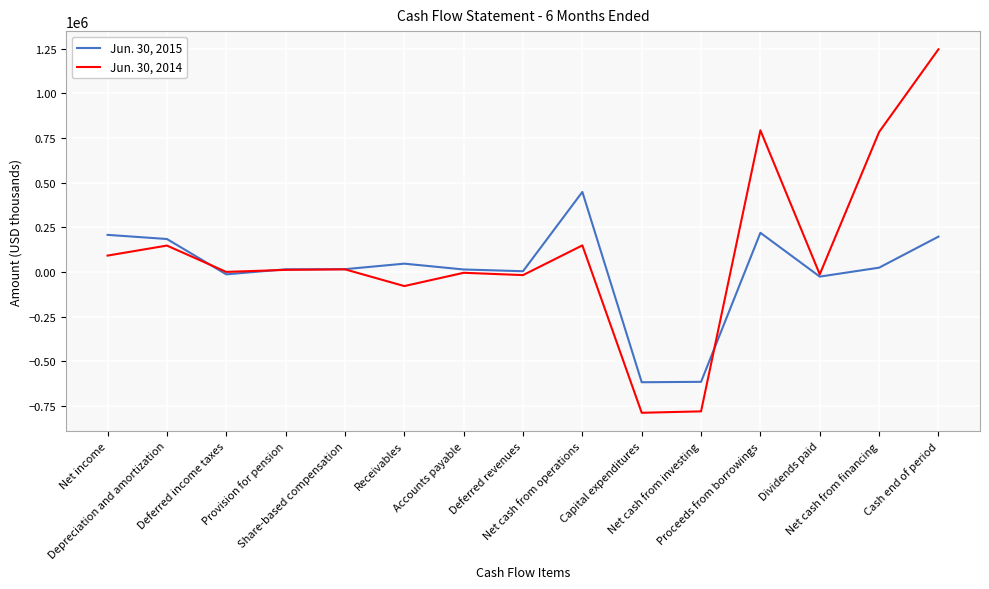

Is this an area chart (filled region under the line)?

No